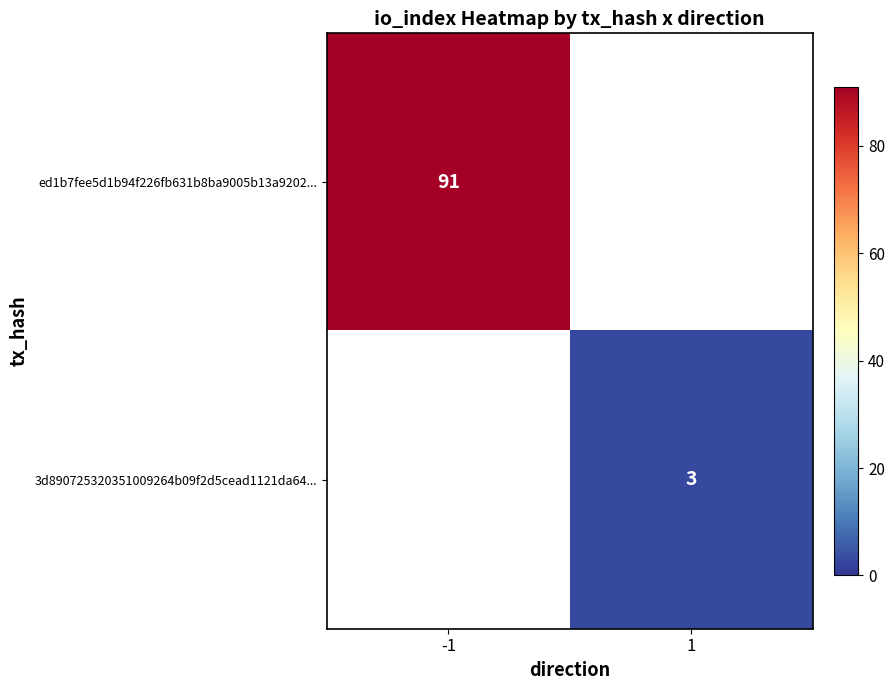

Is it true that ed1b7fee5d1b94f226fb631b8ba9005b13a9202... equals 91 at -1?

True